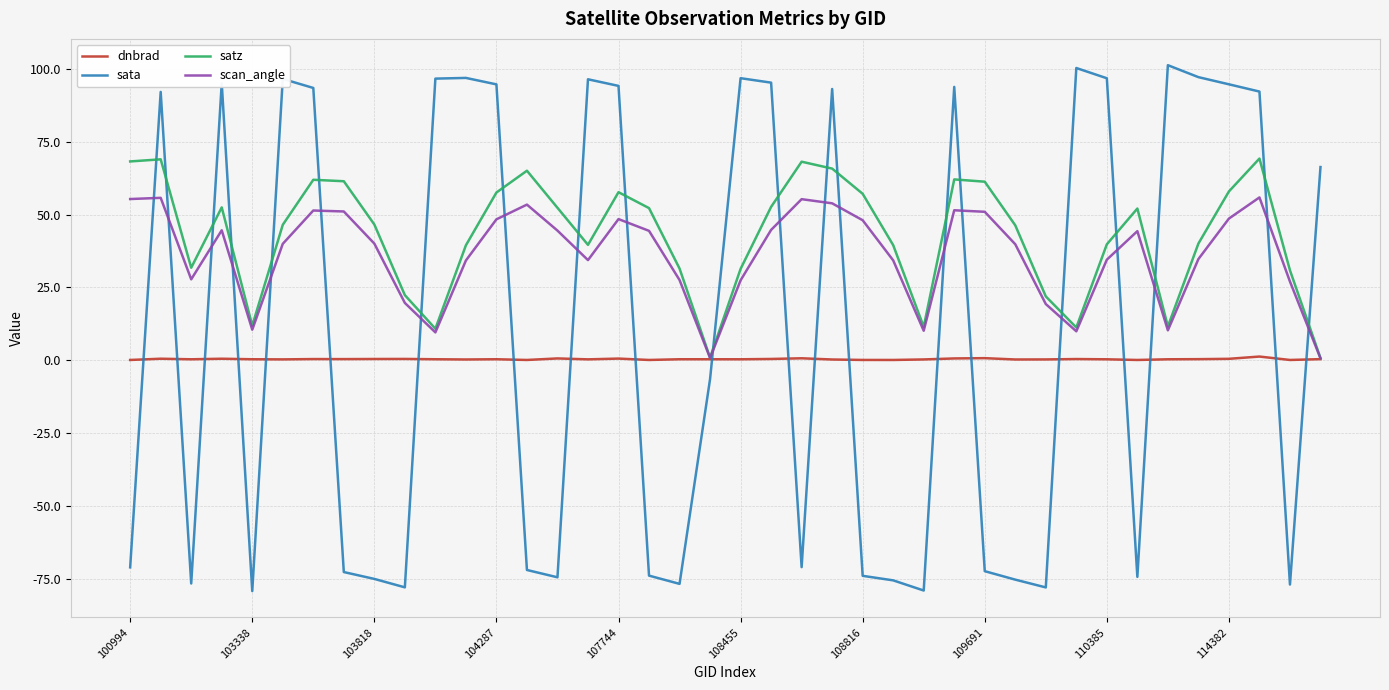

What is the highest value of the sata series?

101.2